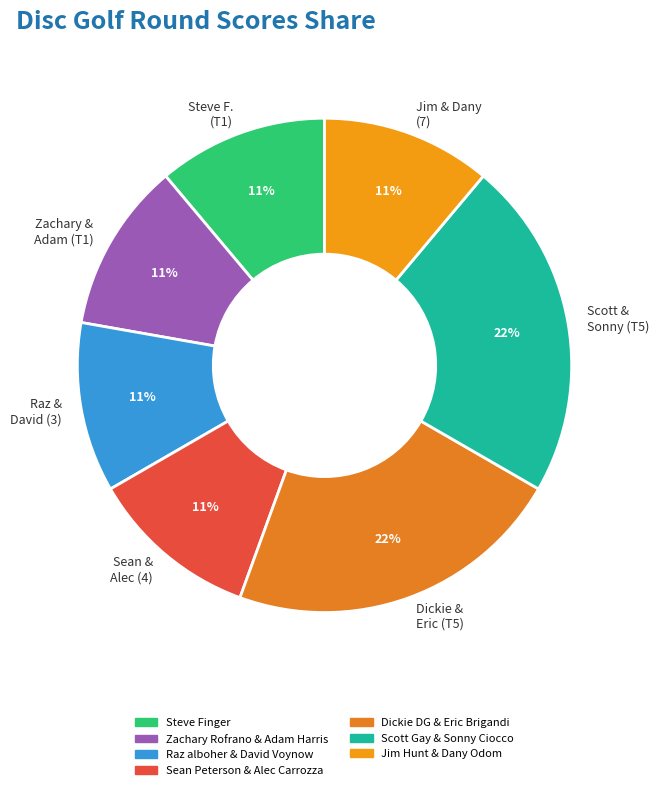

Do Sean & Alec (4) and Scott & Sonny (T5) together represent more than half of the pie?

No